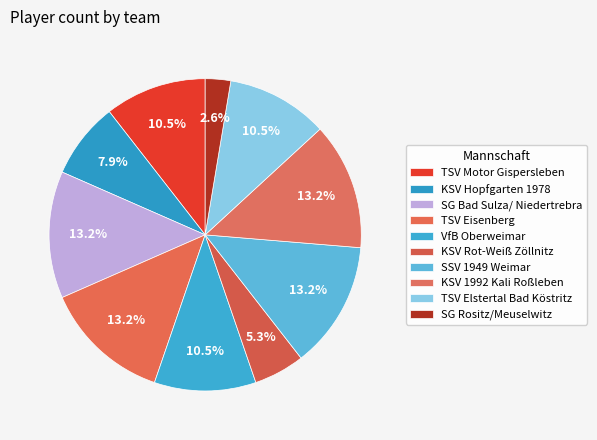

How many segments does this pie chart have?

10